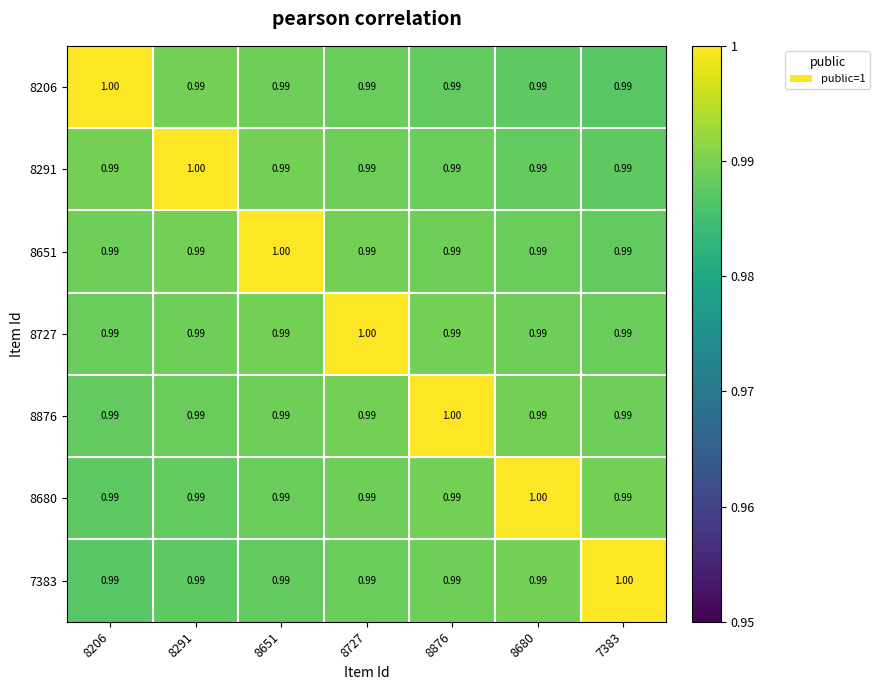

What is the total value across all series at 8680?

6.9